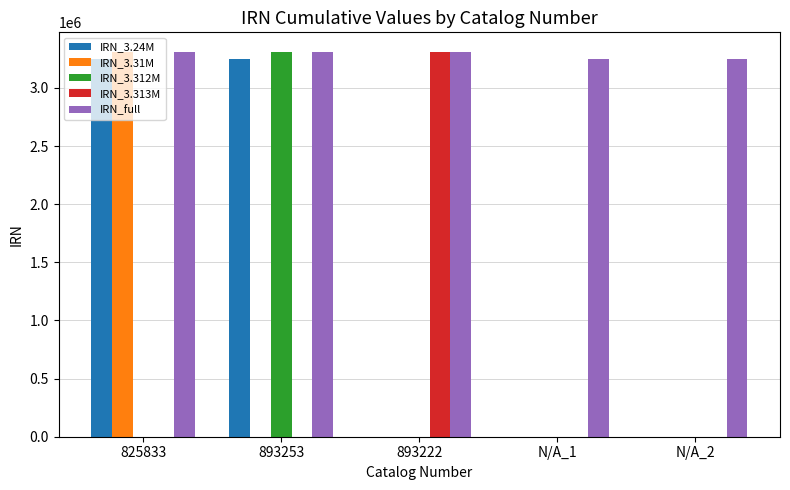

Which series changed the most between 893253 and N/A_2?

IRN_3.312M